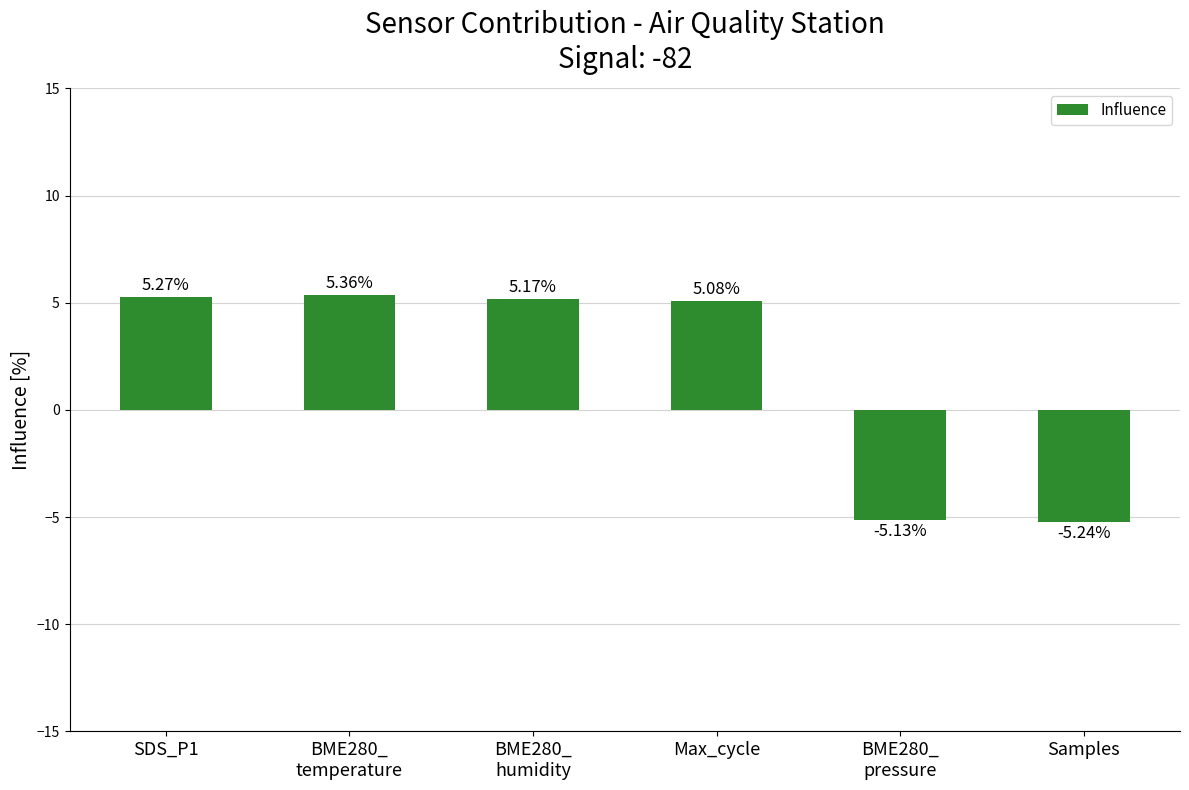

List the labels in order of value, smallest first.

Samples, BME280_
pressure, Max_cycle, BME280_
humidity, SDS_P1, BME280_
temperature